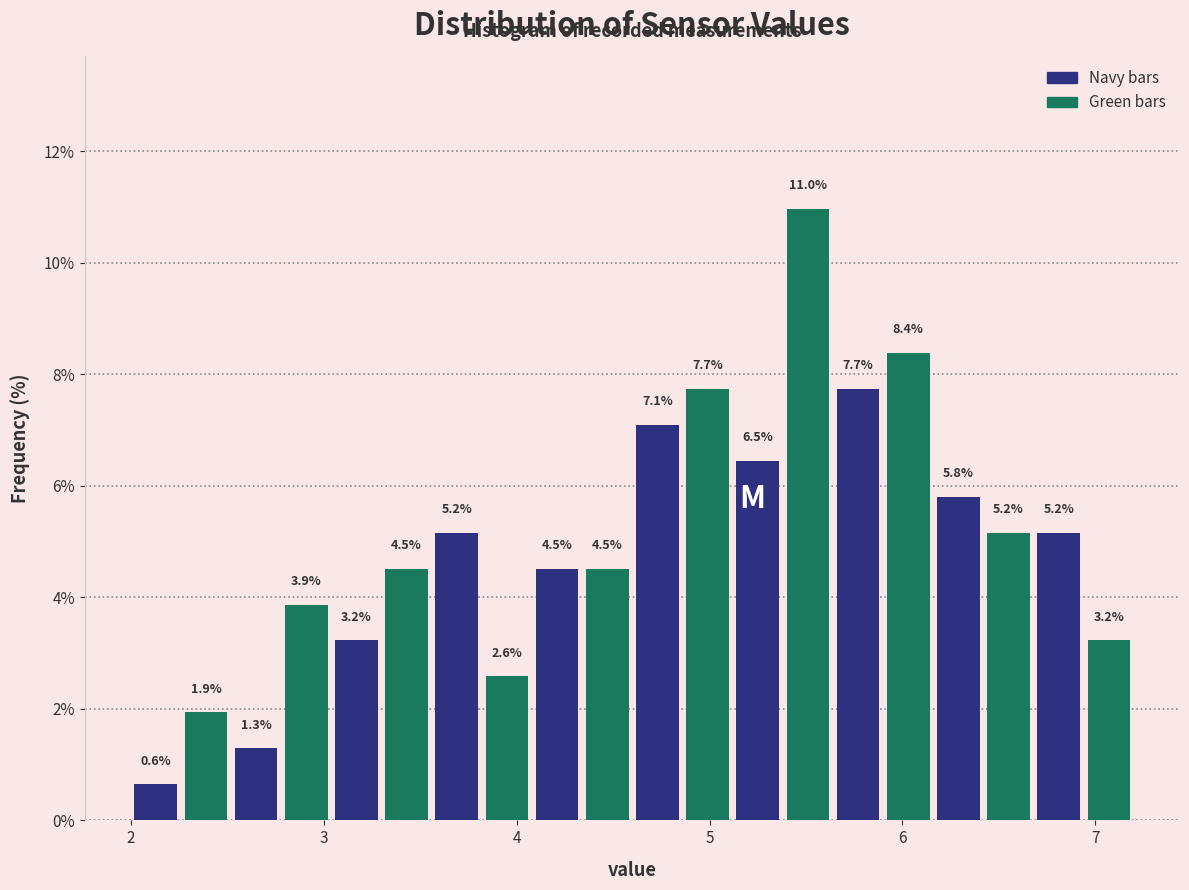

Read against the x-axis, roughly where is the centre of the tallest bar?

5.5